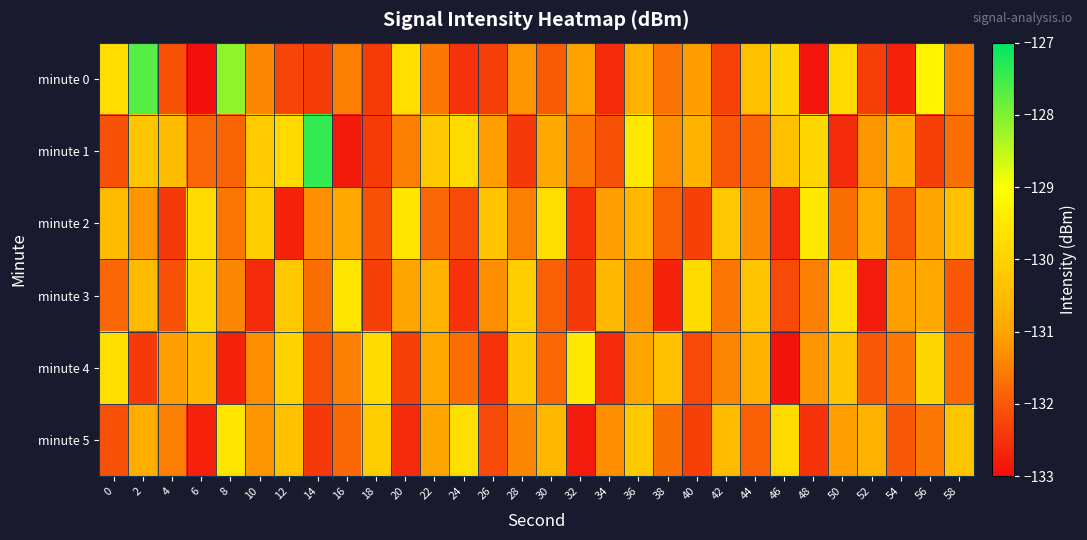

What is the difference between the highest and lowest values at 38?

2.3